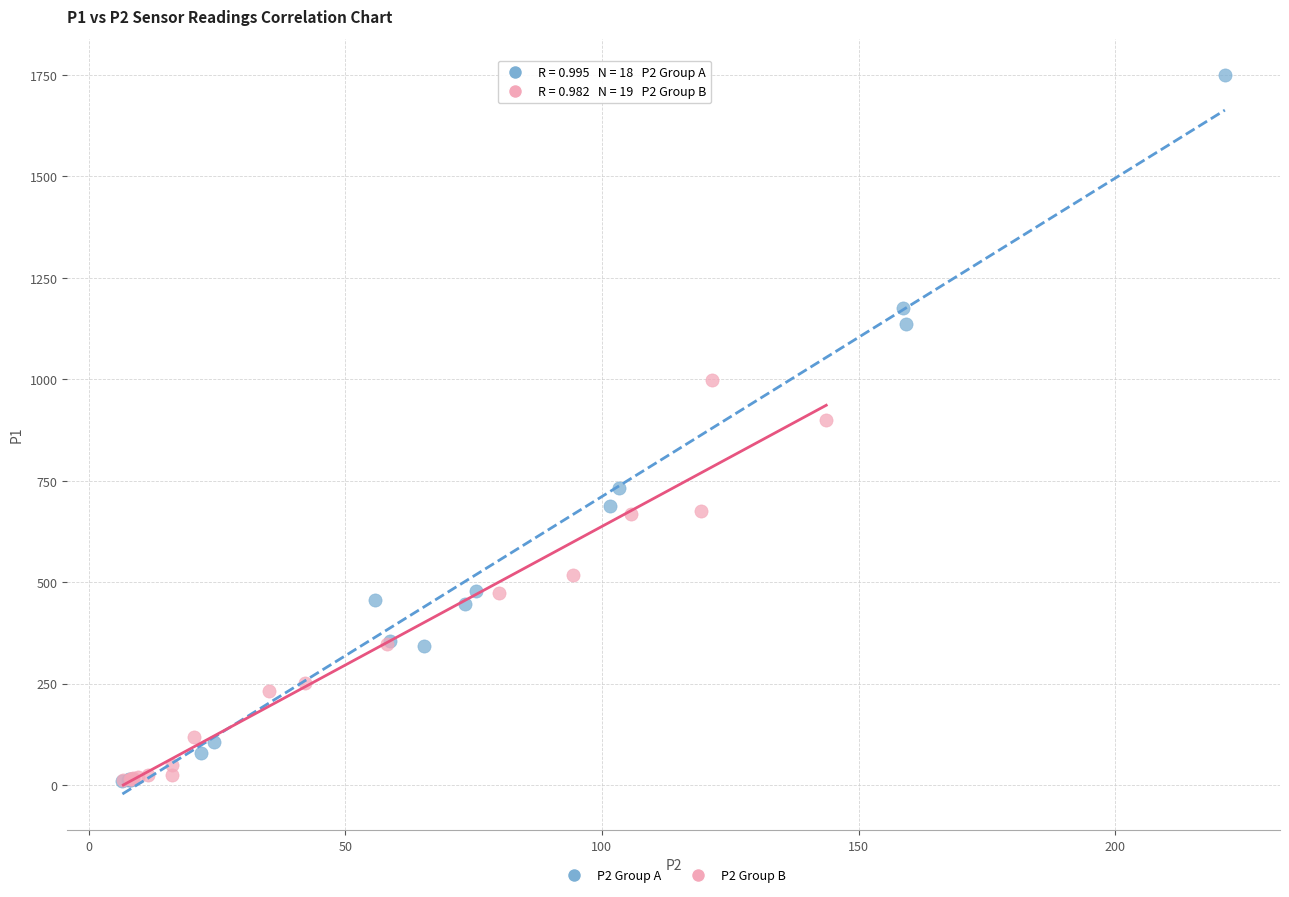

Which series has the largest Y range (max minus min)?

P2 Group A